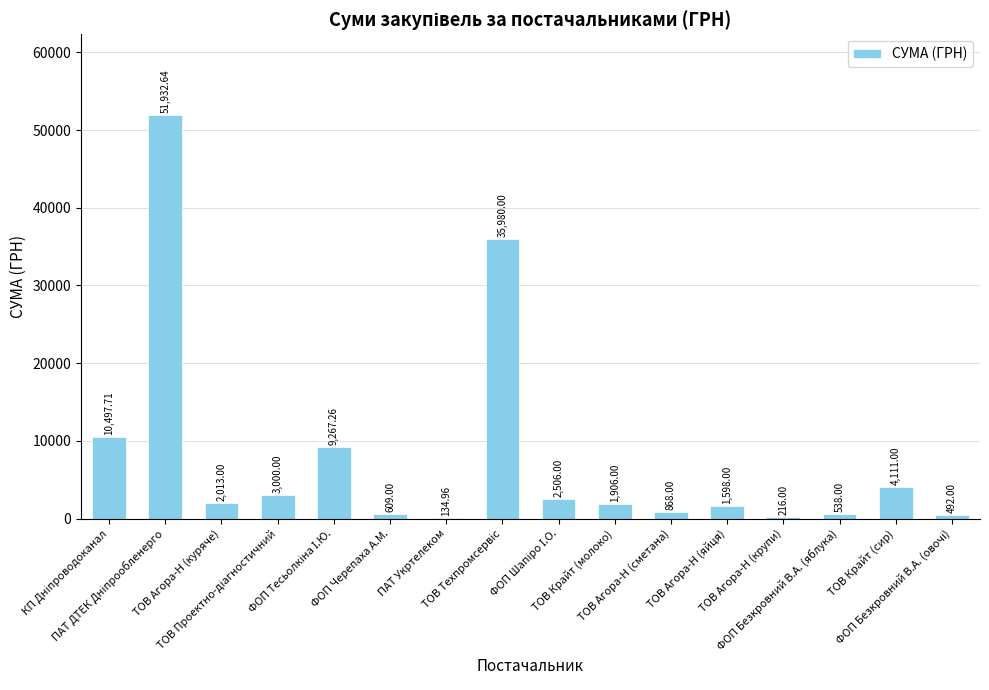

How many distinct data groups are displayed?

1